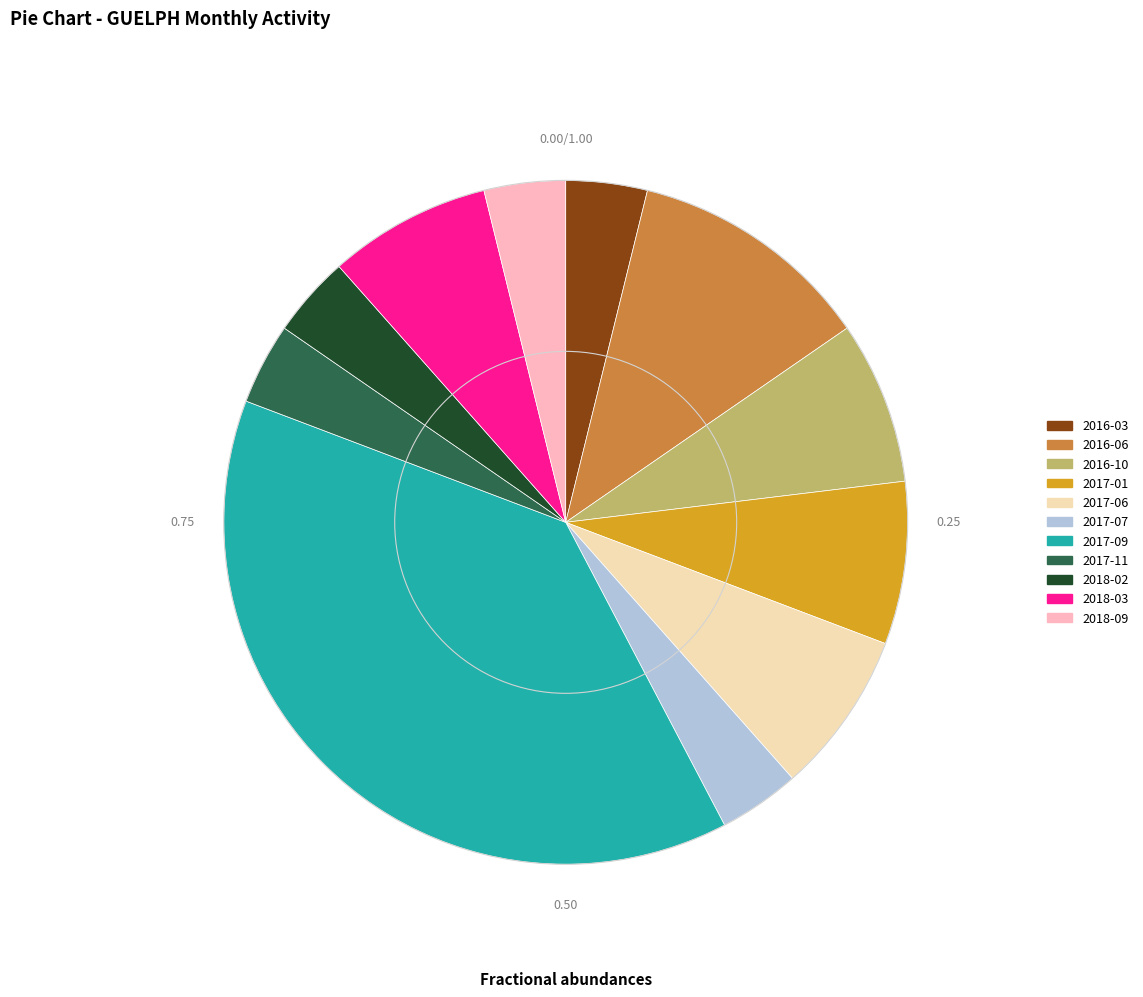

The 2018-03 slice represents 3% of the pie. True or false?

False